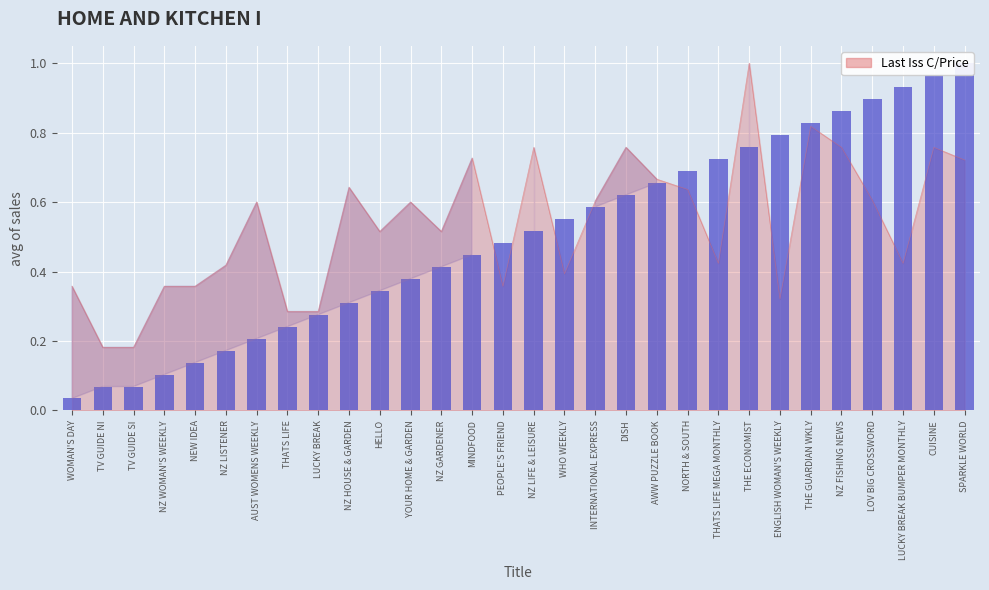

At which label is the value closest to 0?

WOMAN'S DAY